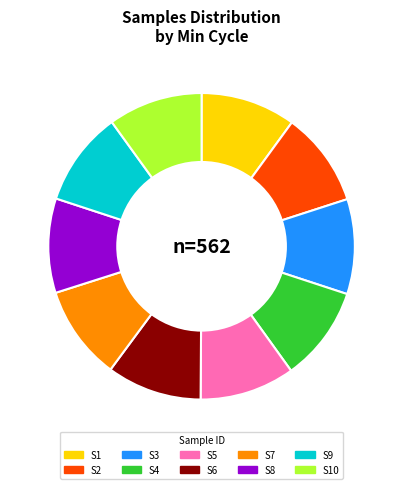

What is the ratio of the value at S10 to the value at S1?

1.0